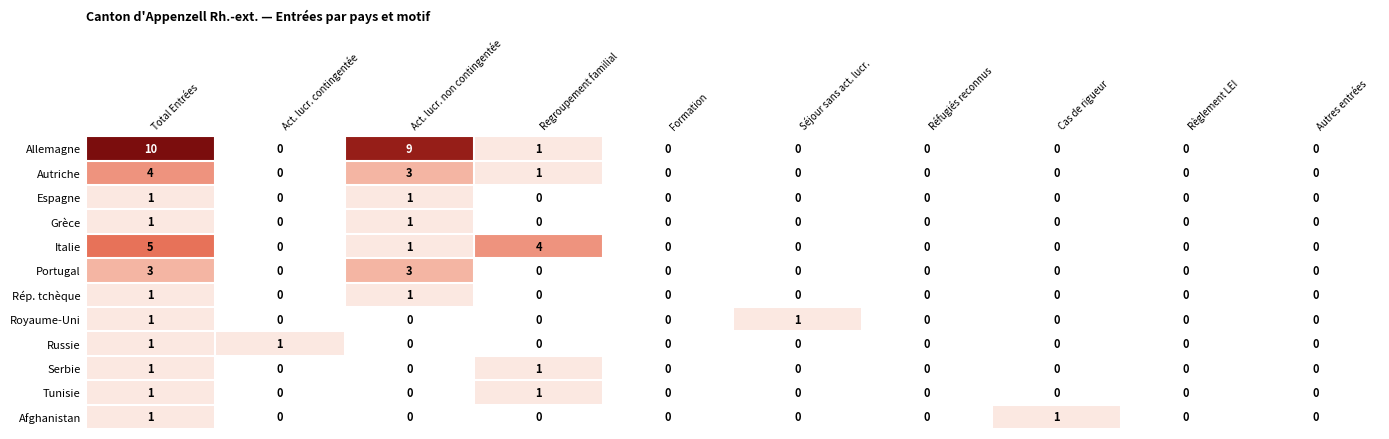

What is the difference between the highest and lowest values at Séjour sans act. lucr.?

1